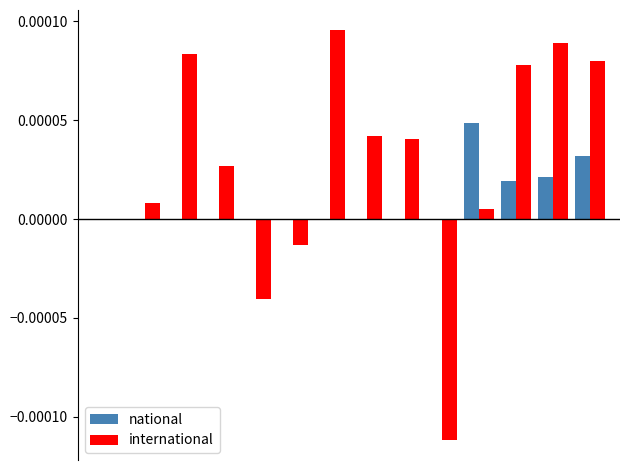

What are all the series names shown in the legend?

national, international